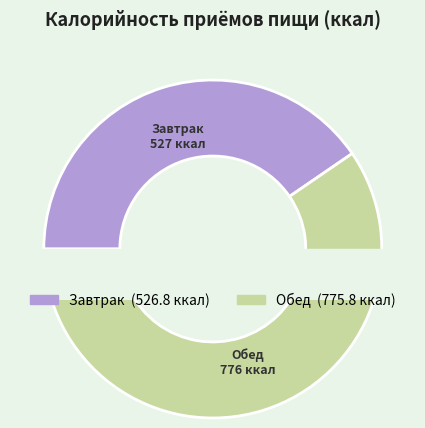

True or false: Обед accounts for 60% of the total.

True